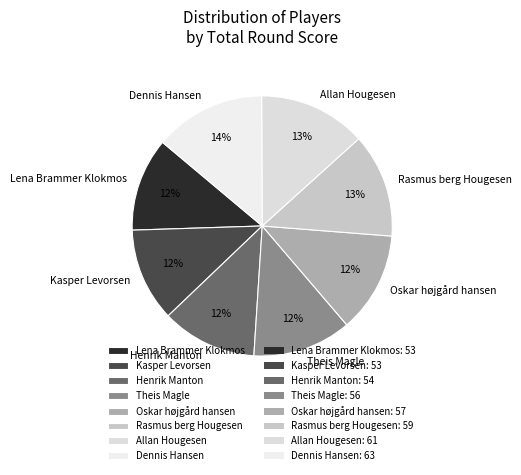

Combined, do Henrik Manton and Theis Magle account for over 50%?

No